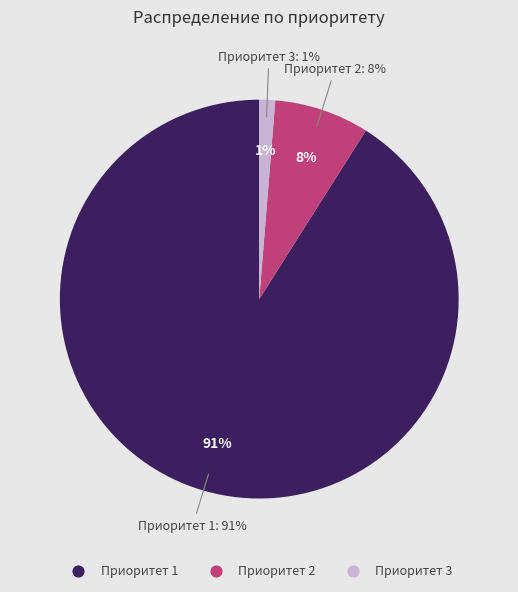

Which category has the biggest portion of the pie?

Приоритет 1